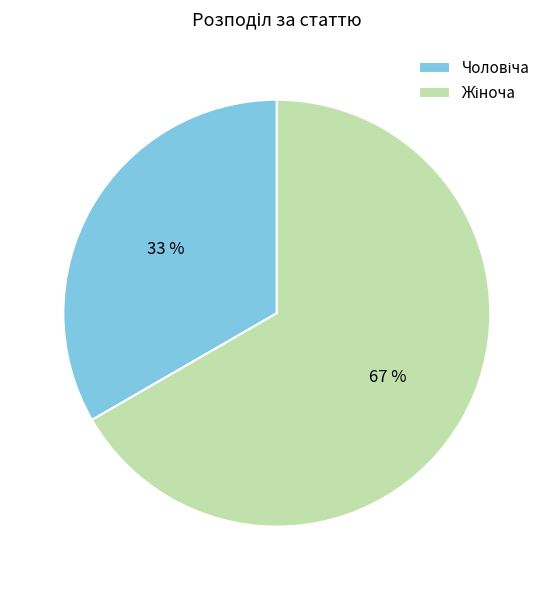

To the nearest percent, what is the average slice percentage?

50%